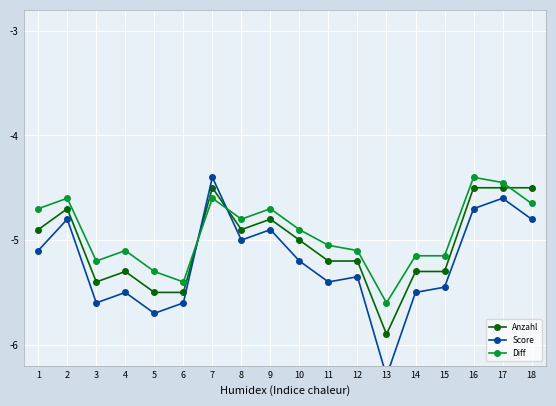

What is the sum of all Diff values?

-88.8